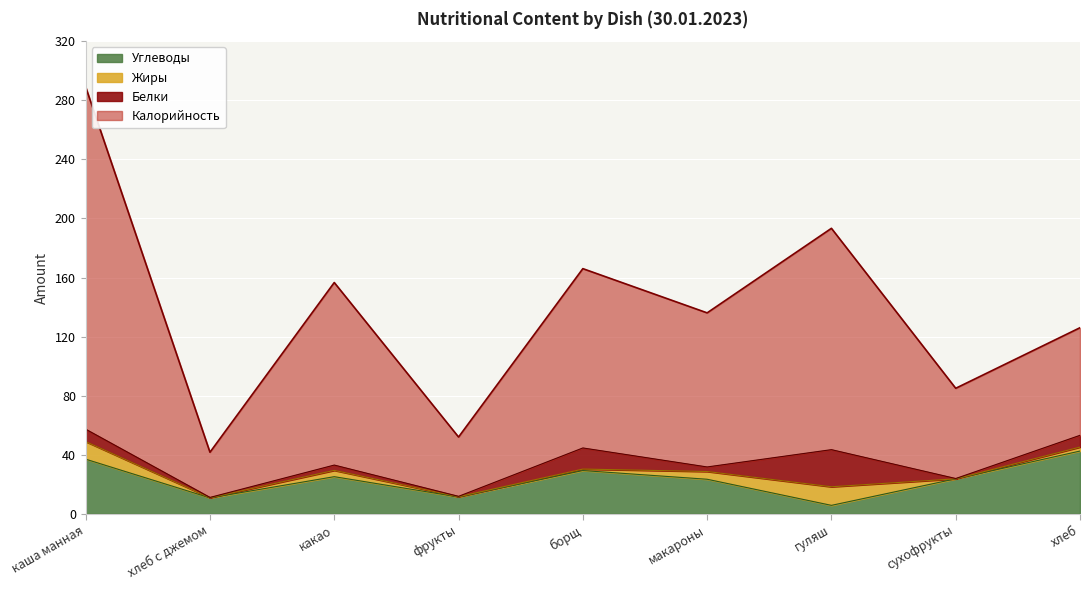

At which label does Калорийность reach its minimum?

хлеб с джемом